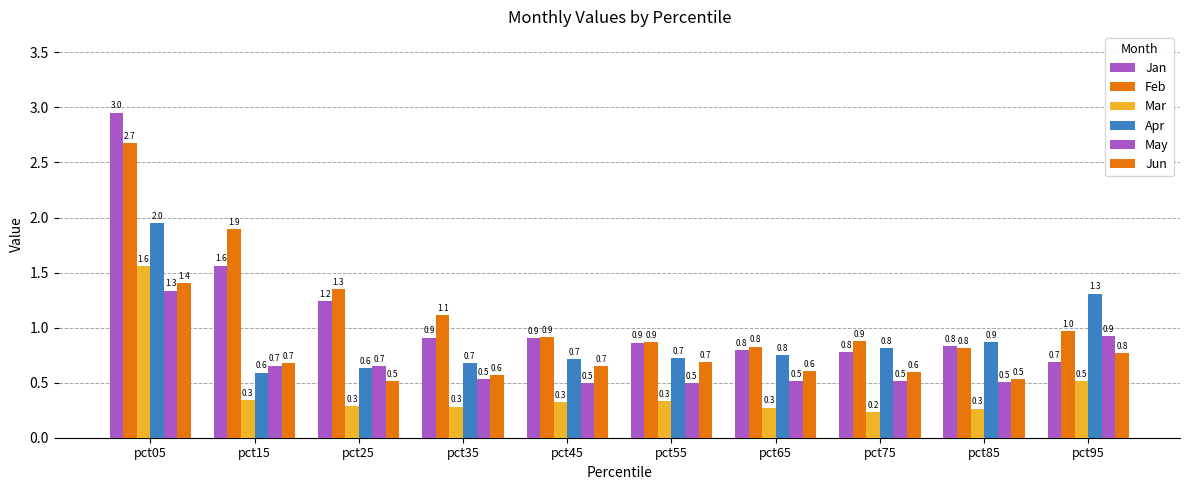

Reading left to right, list all the values displayed in this chart.

Jan: pct05=3.0	pct15=1.6	pct25=1.2	pct35=0.9	pct45=0.9	pct55=0.9	pct65=0.8	pct75=0.8	pct85=0.8	pct95=0.7
Feb: pct05=2.7	pct15=1.9	pct25=1.3	pct35=1.1	pct45=0.9	pct55=0.9	pct65=0.8	pct75=0.9	pct85=0.8	pct95=1.0
Mar: pct05=1.6	pct15=0.3	pct25=0.3	pct35=0.3	pct45=0.3	pct55=0.3	pct65=0.3	pct75=0.2	pct85=0.3	pct95=0.5
Apr: pct05=2.0	pct15=0.6	pct25=0.6	pct35=0.7	pct45=0.7	pct55=0.7	pct65=0.8	pct75=0.8	pct85=0.9	pct95=1.3
May: pct05=1.3	pct15=0.7	pct25=0.7	pct35=0.5	pct45=0.5	pct55=0.5	pct65=0.5	pct75=0.5	pct85=0.5	pct95=0.9
Jun: pct05=1.4	pct15=0.7	pct25=0.5	pct35=0.6	pct45=0.7	pct55=0.7	pct65=0.6	pct75=0.6	pct85=0.5	pct95=0.8